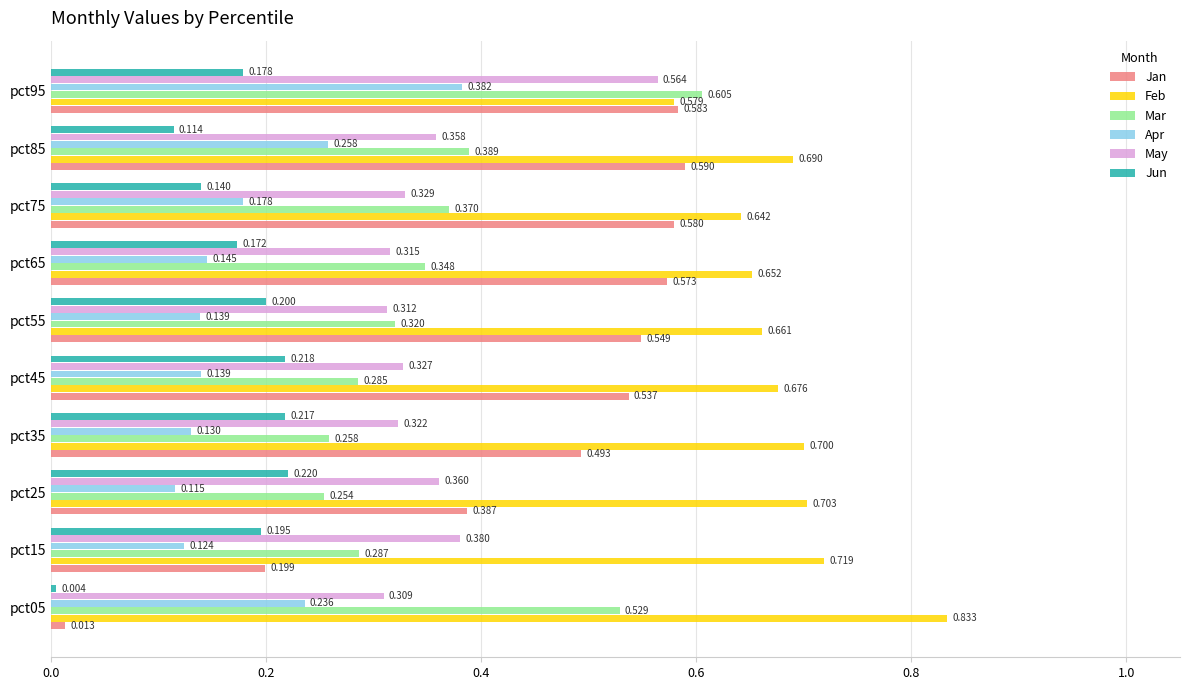

Which series has the largest total across all categories?

Feb